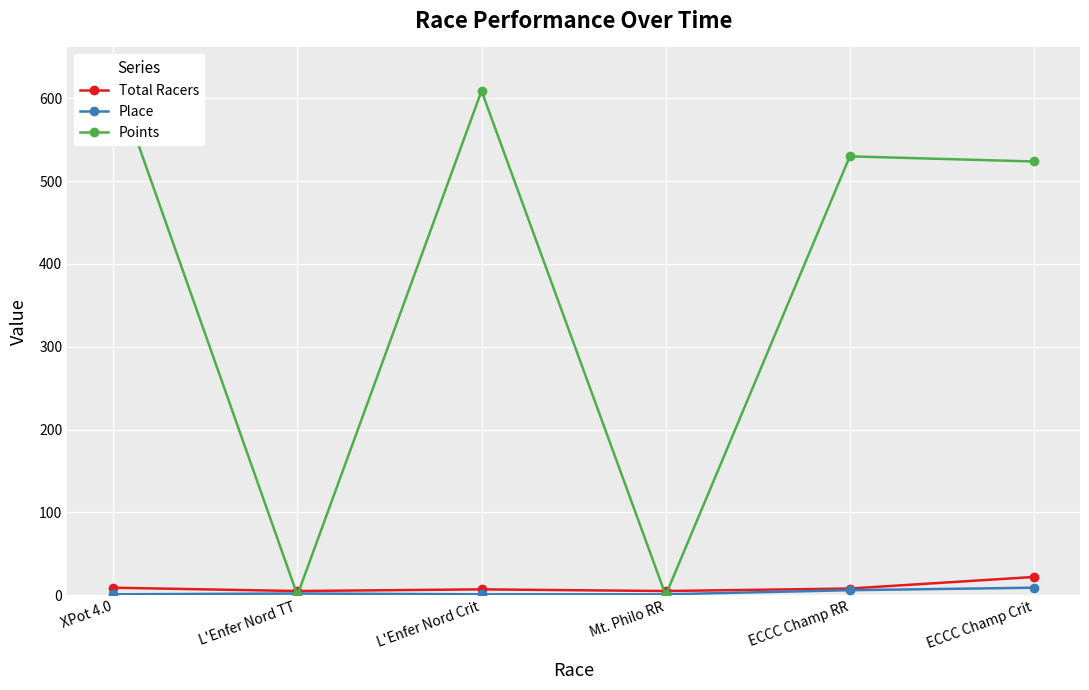

Count the number of categories in the chart.

6